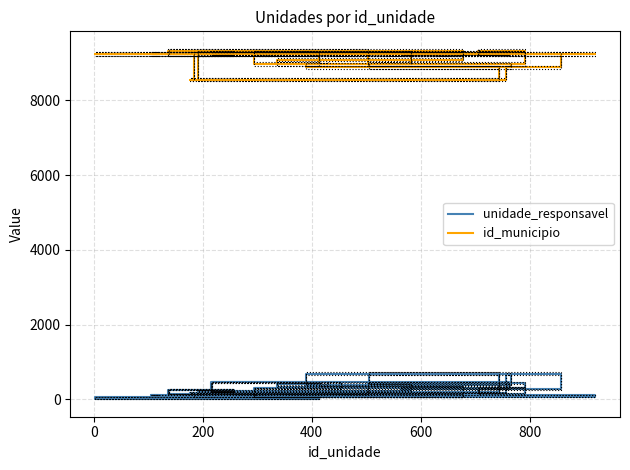

True or false: id_municipio and unidade_responsavel intersect in this chart.

False